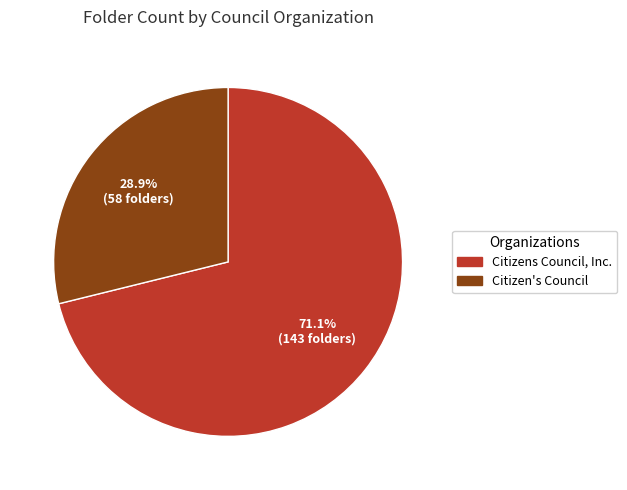

Does any single category account for the majority?

Yes